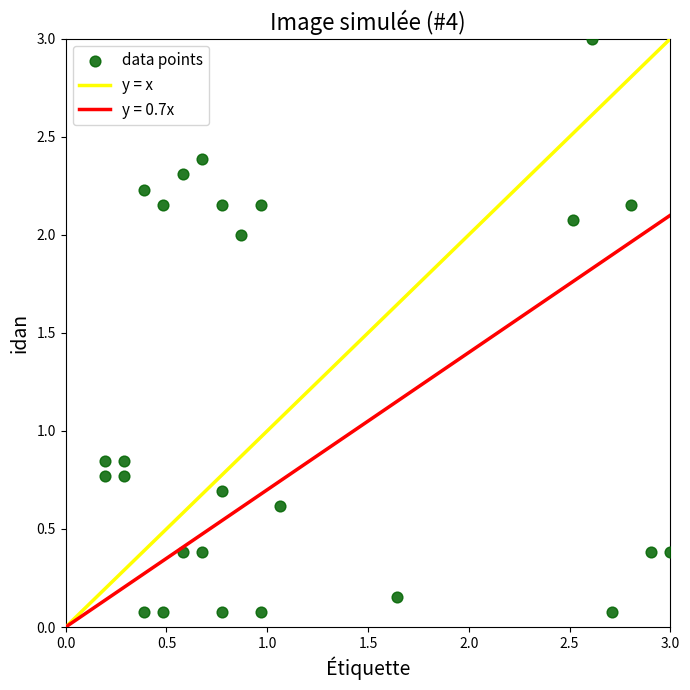

Count the number of points in this scatter plot.

26